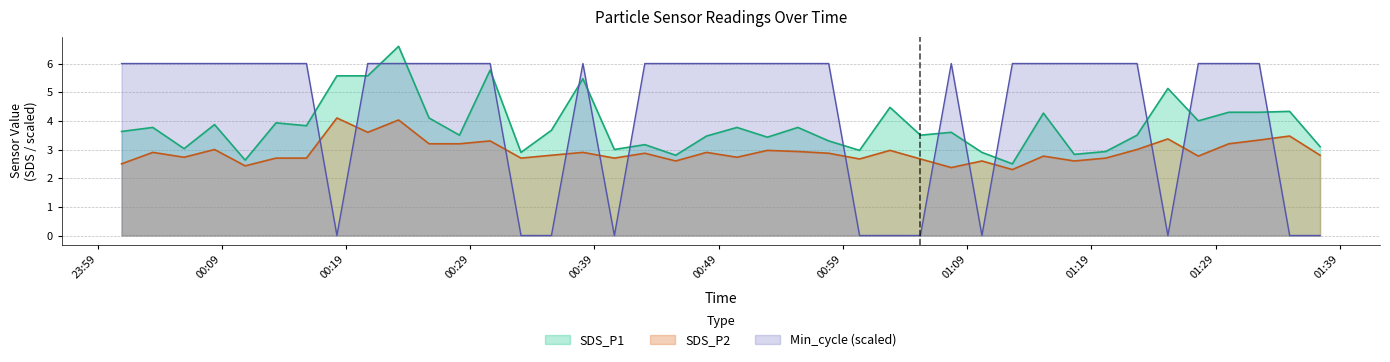

What is the value of the SDS_P2 point at the 3rd from the left?

2.7